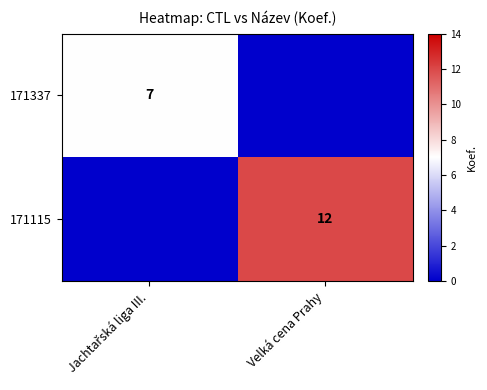

The value of 171115 at Velká cena Prahy is 12. True or false?

True